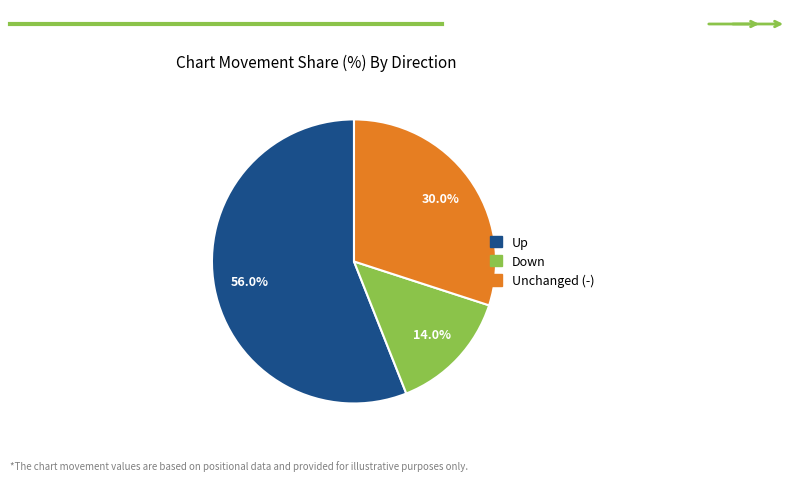

Does any single category account for the majority?

Yes